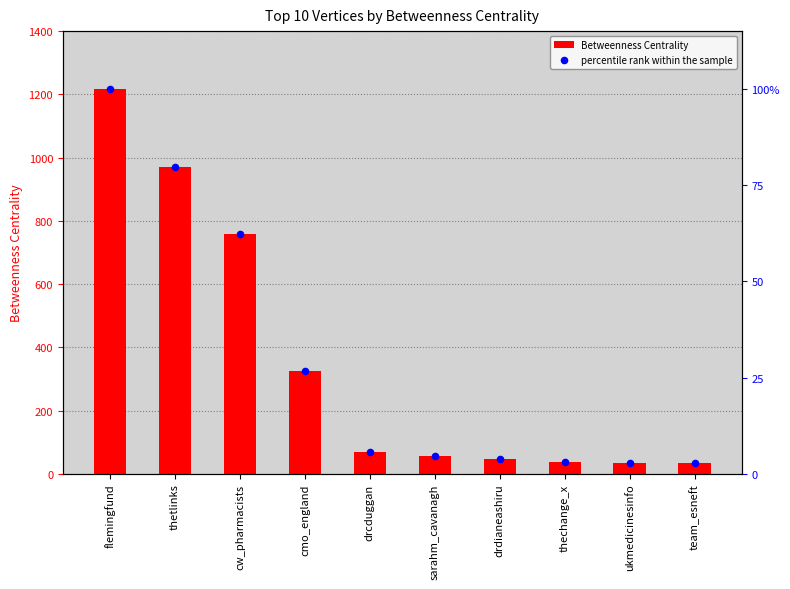

Which series reaches the minimum Y coordinate?

percentile rank within the sample